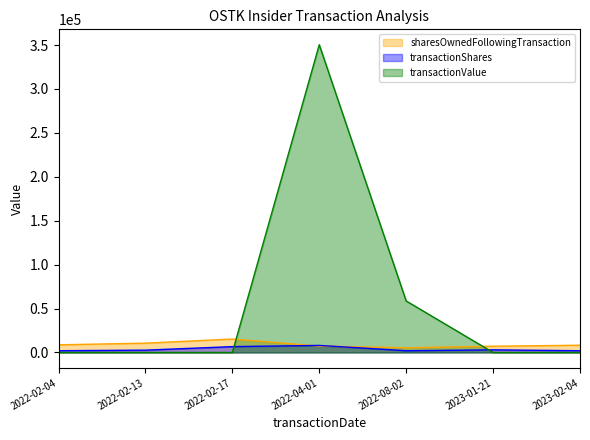

What is the label of the 7th point from the right?

2022-02-04